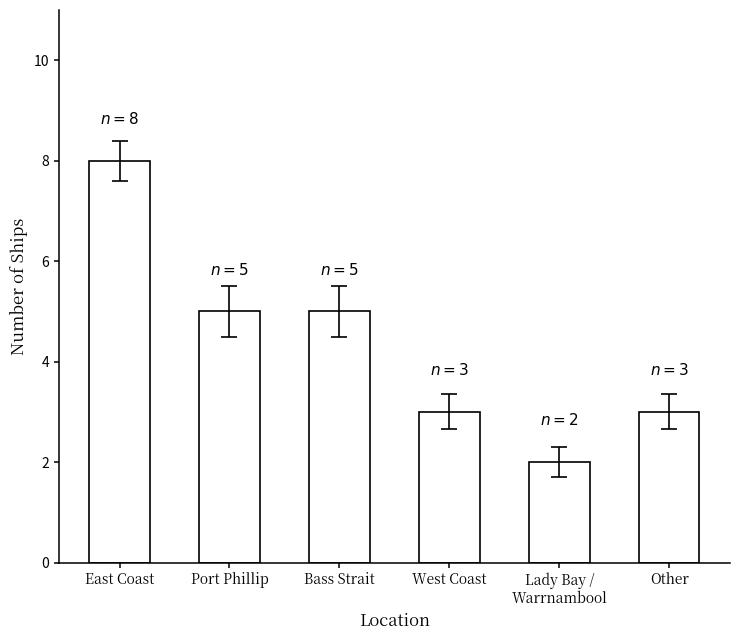

Between Lady Bay /
Warrnambool and Port Phillip, which is larger?

Port Phillip